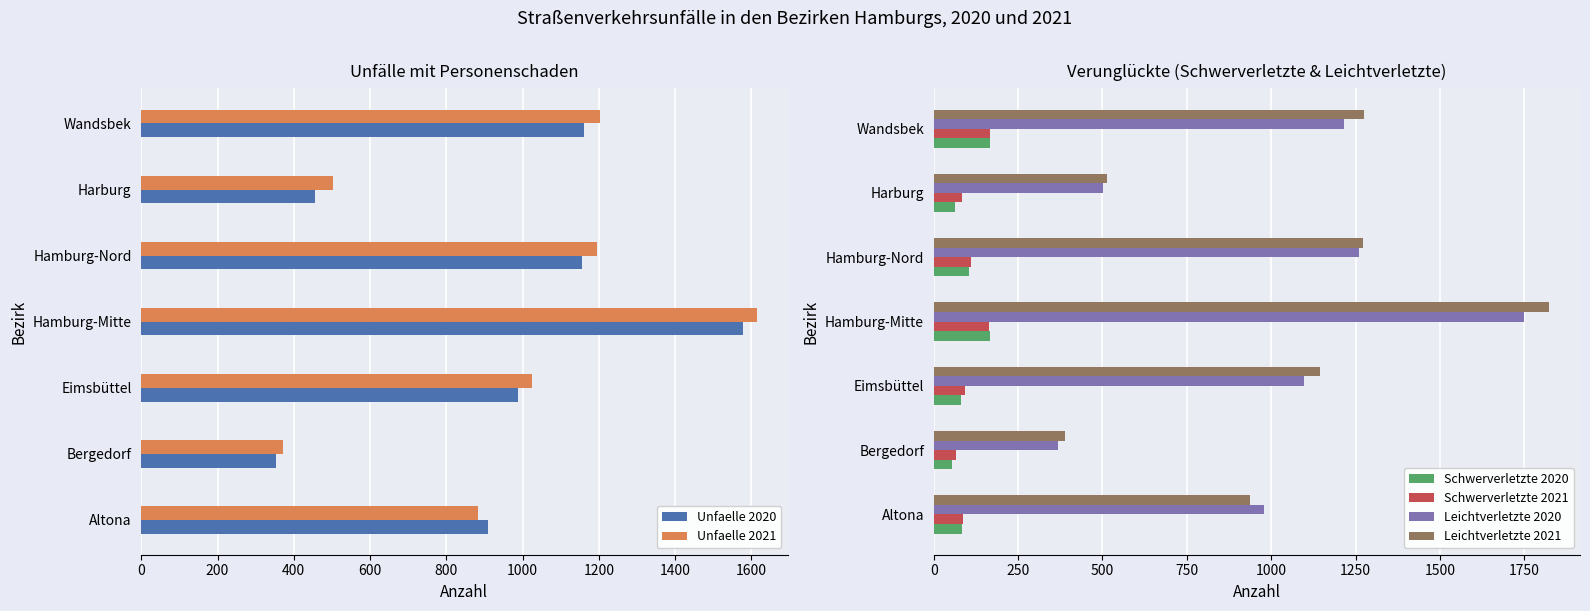

What value does the Unfaelle 2021 series have at Altona?

884